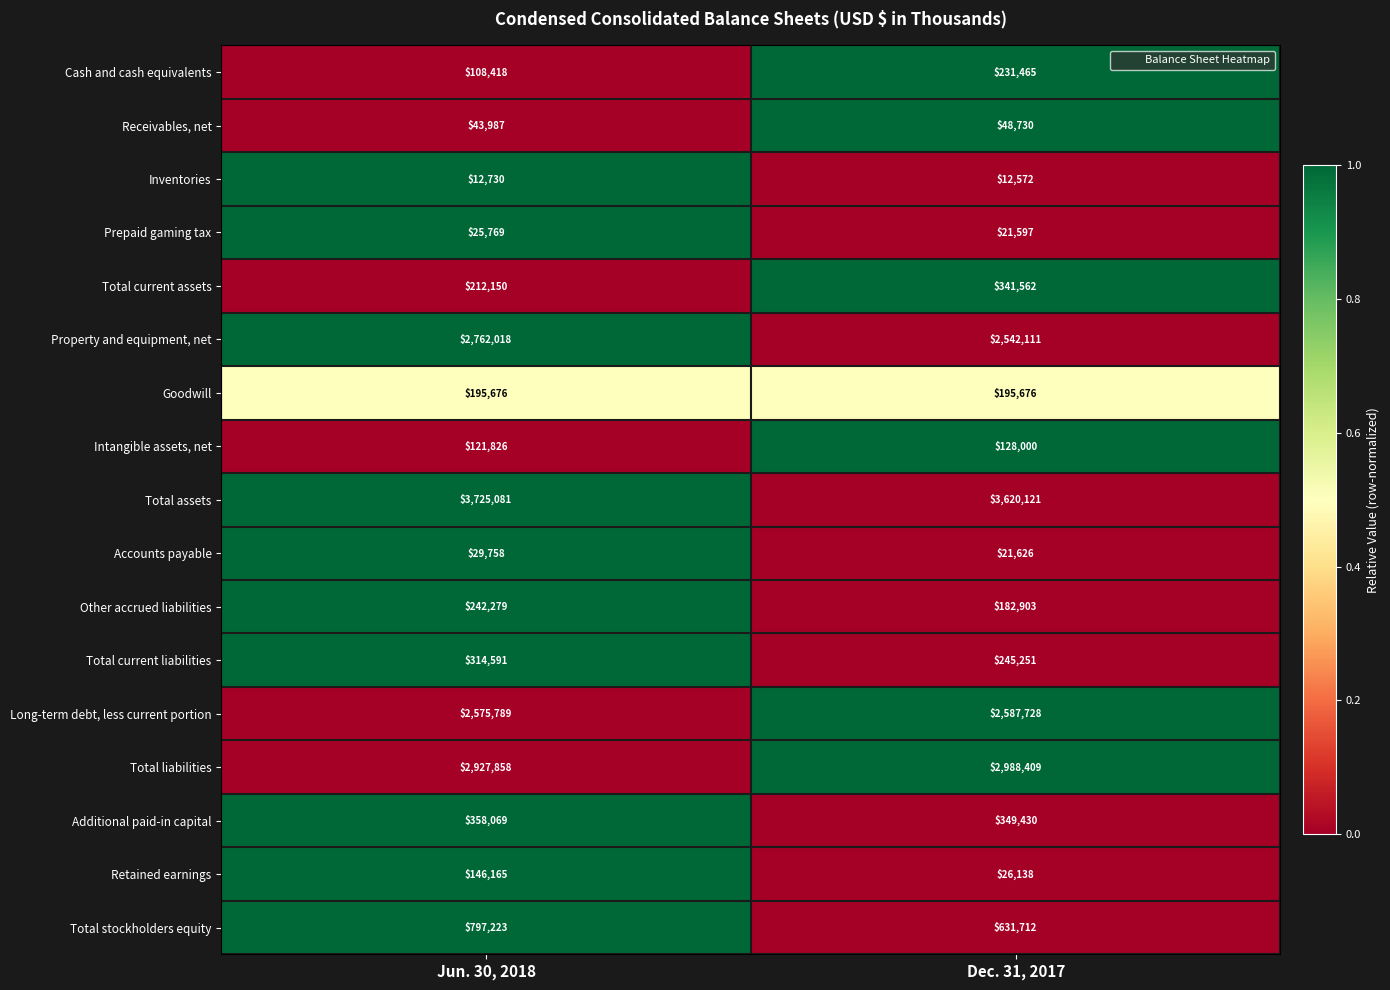

Which series changed the most between Jun. 30, 2018 and Dec. 31, 2017?

Property and equipment, net